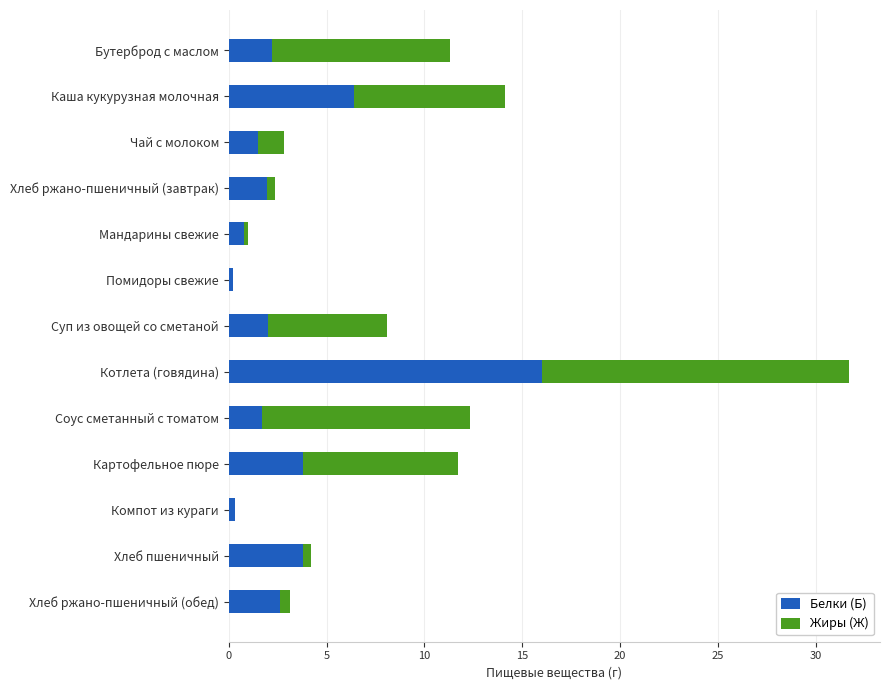

At which label does Белки (Б) reach its peak?

Котлета (говядина)